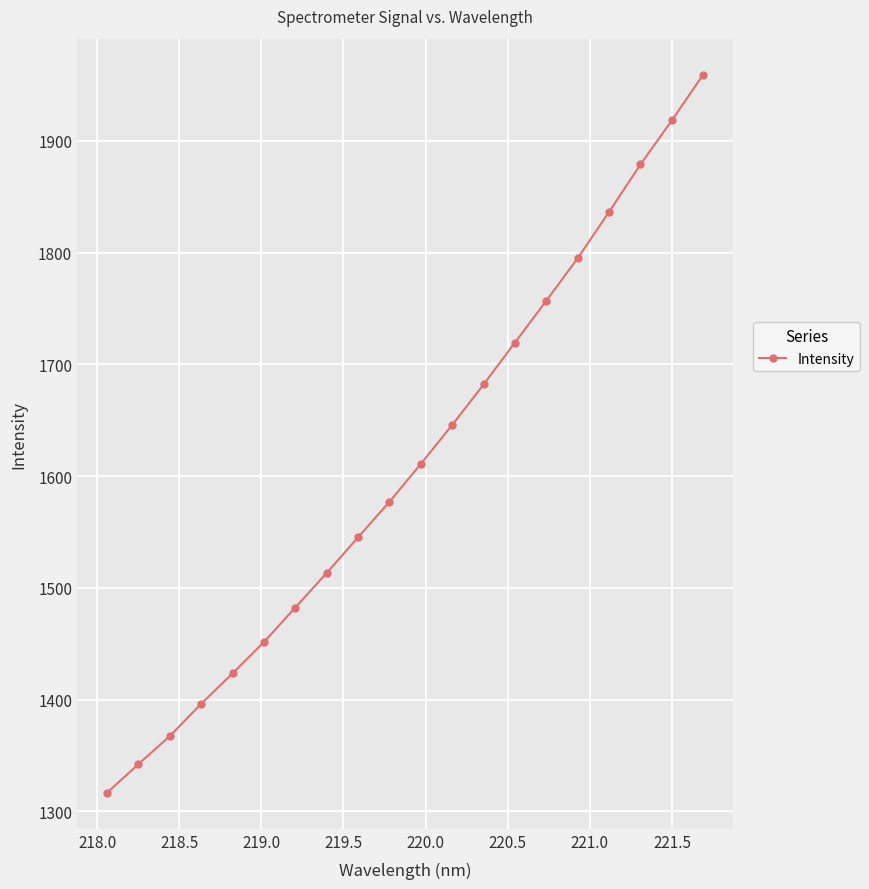

Reading right to left, extract all data points from this chart.

1959.2	1918.2	1878.8	1836.3	1795.0	1756.9	1719.5	1682.0	1645.7	1610.9	1576.9	1545.2	1513.2	1482.3	1451.4	1423.4	1396.1	1367.2	1342.0	1316.4